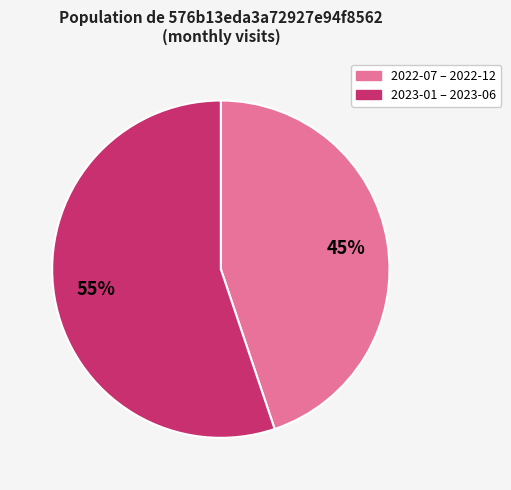

To the nearest percent, what is the average slice percentage?

50%